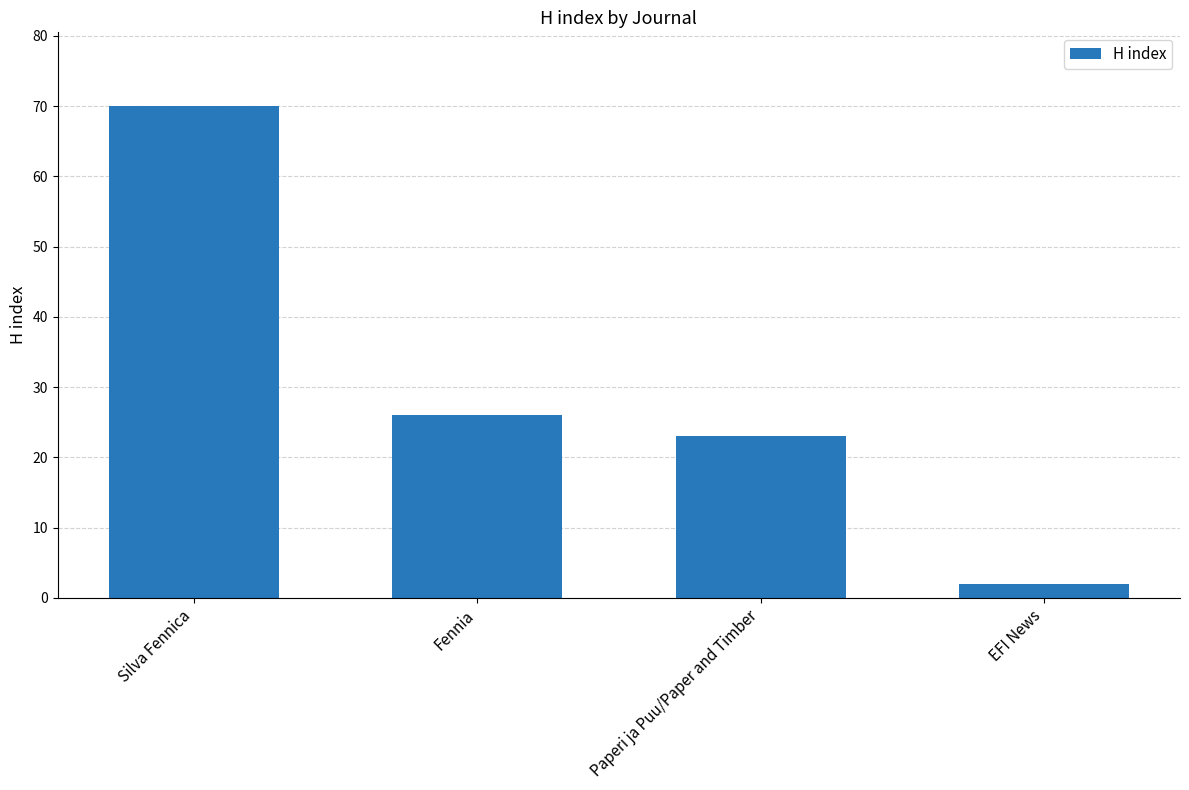

What is the label of the 4th bar from the left?

EFI News